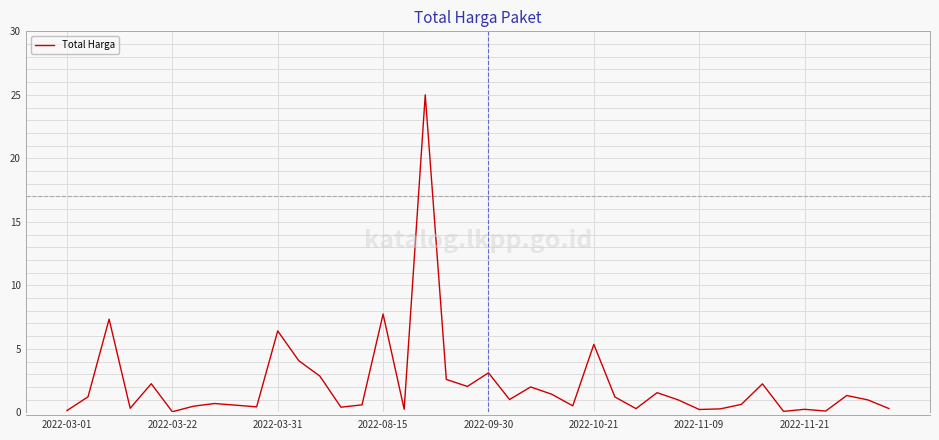

What is the difference between the maximum and minimum values?

25.0